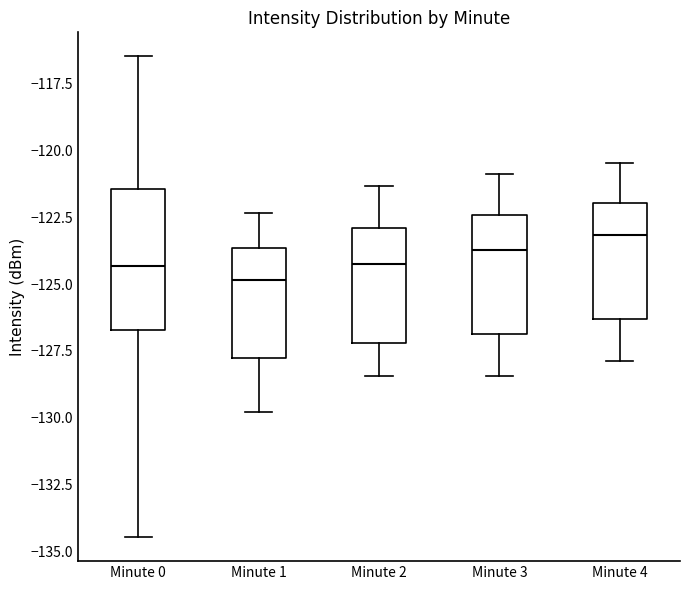

Which box has the highest median line?

Minute 4